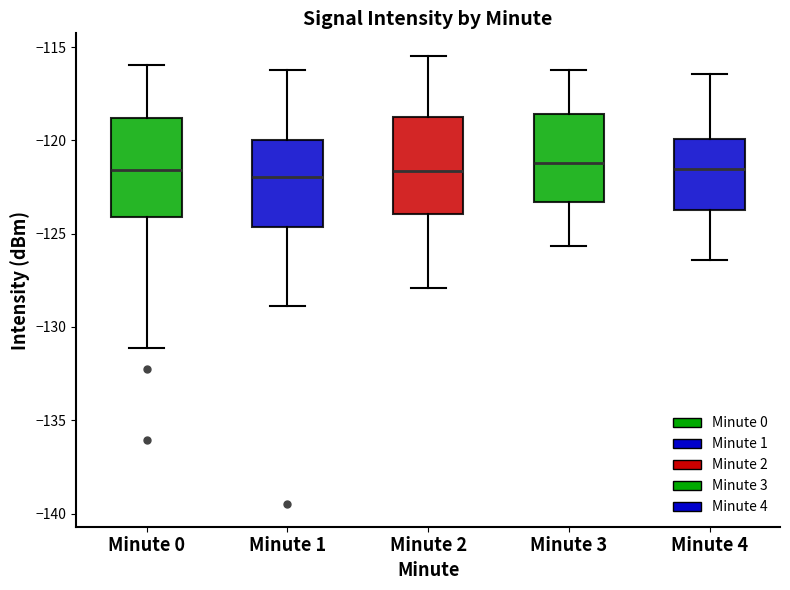

Reading left to right, read every box against the y-axis: the position of its median line, the range the box covers, and the ends of its whiskers. The values are not printed on the chart, so give them approximately, as read against the axis.

Minute 0: median -121.5, box -124.0 to -119.0, whiskers -131.0 to -116.0
Minute 1: median -122.0, box -124.5 to -120.0, whiskers -129.0 to -116.0
Minute 2: median -121.5, box -124.0 to -119.0, whiskers -128.0 to -115.5
Minute 3: median -121.0, box -123.5 to -118.5, whiskers -125.5 to -116.0
Minute 4: median -121.5, box -123.5 to -120.0, whiskers -126.5 to -116.5